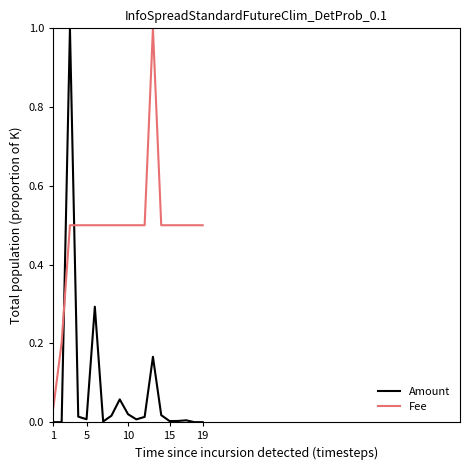

How many times do Amount and Fee cross each other?

2